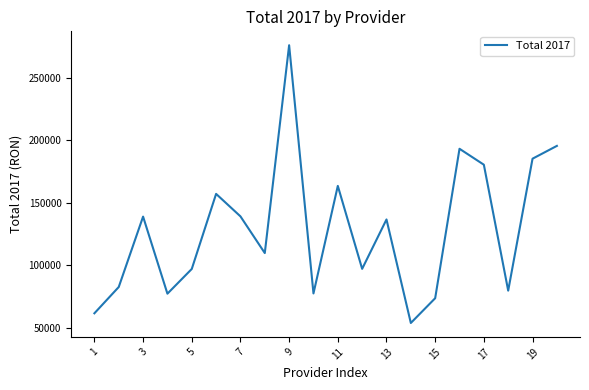

True or false: the data has more than 2 interior local peaks.

True